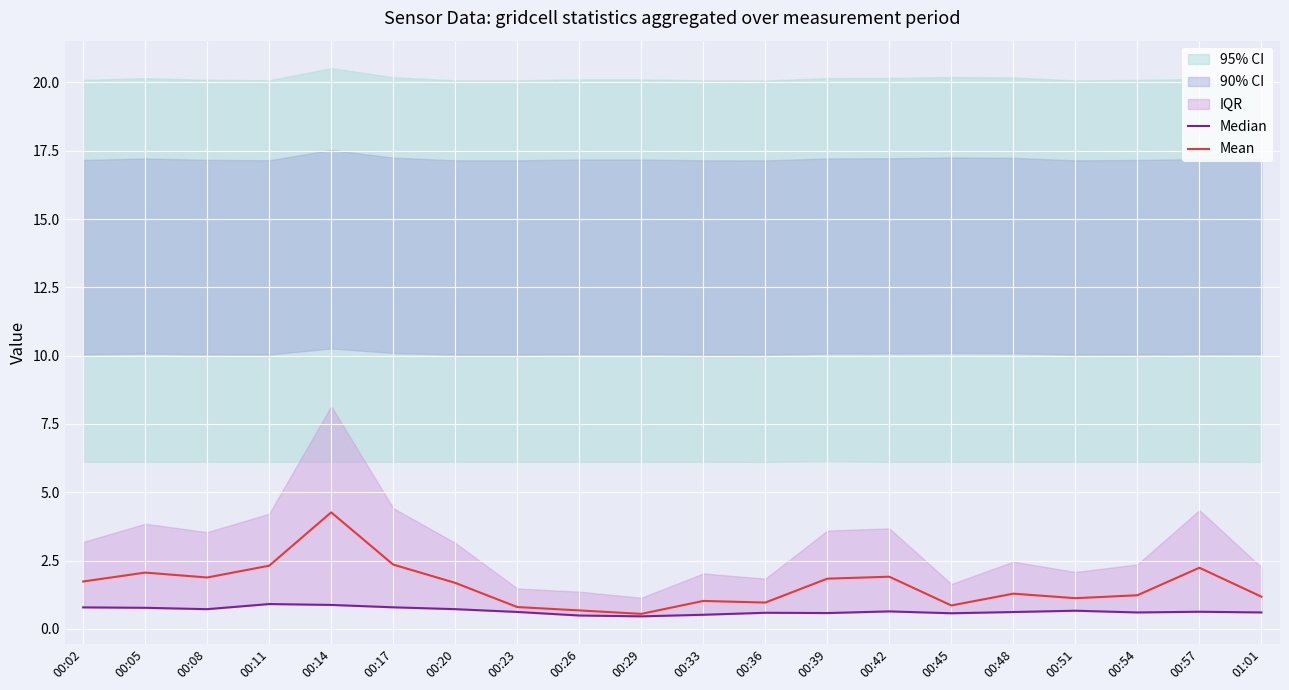

Which has a higher value, 00:08 or 01:01?

00:08